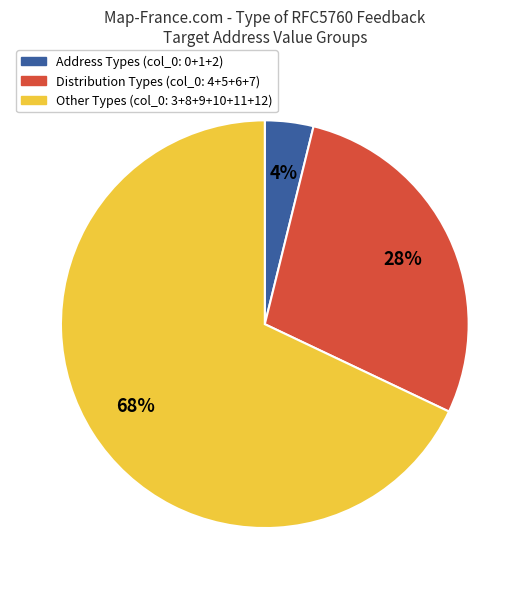

How many slices are in this pie chart?

3